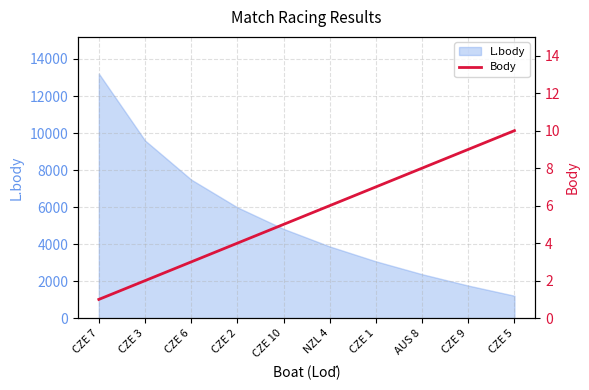

Reading left to right, extract all data points from this chart.

1	2	3	4	5	6	7	8	9	10